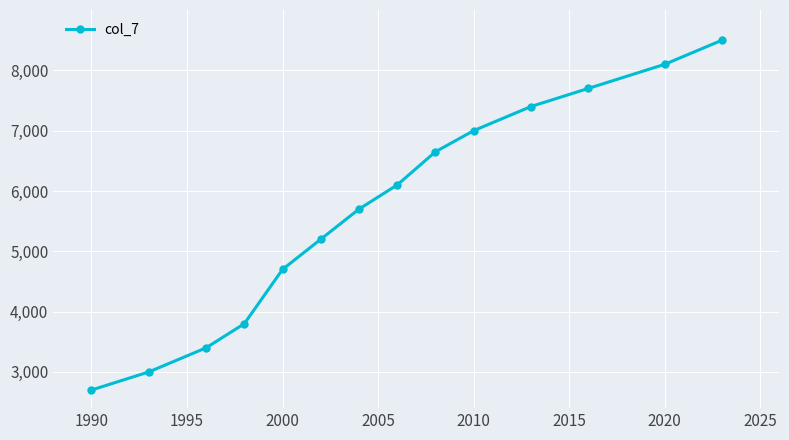

How many data points are less than 6100?

7